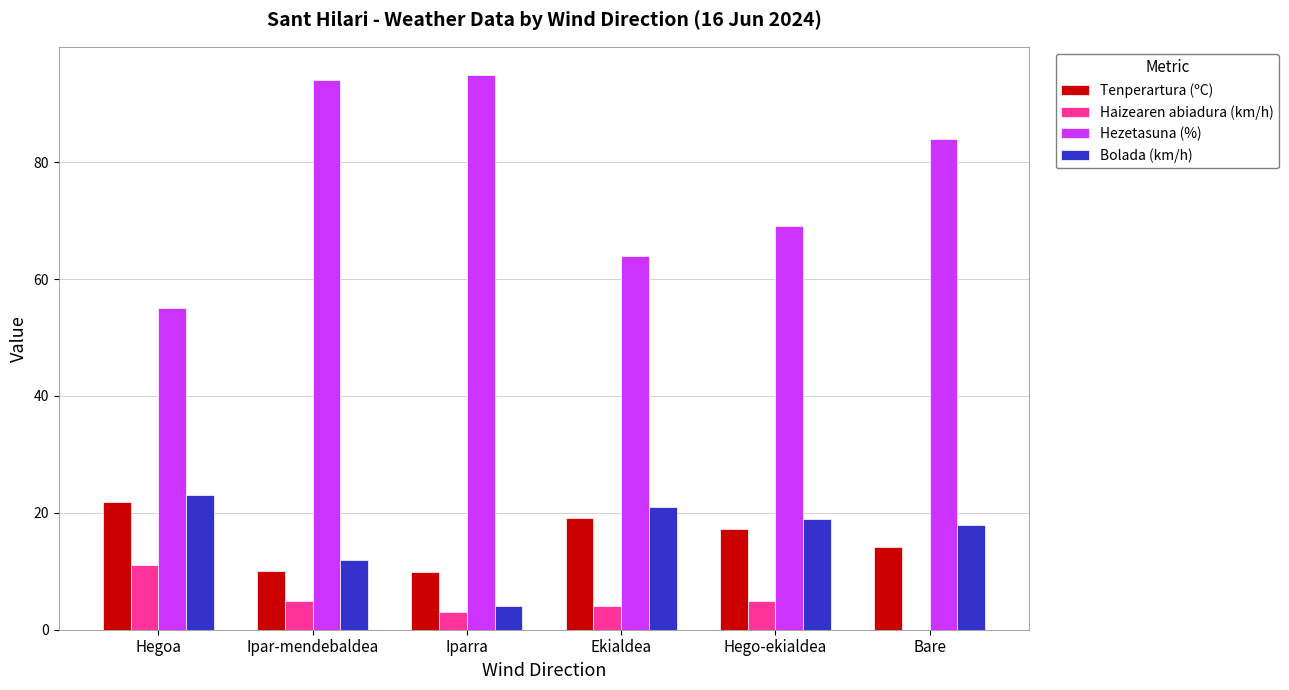

What is the sum of the Tenperartura (ºC) values at Iparra and Ipar-mendebaldea?

20.0